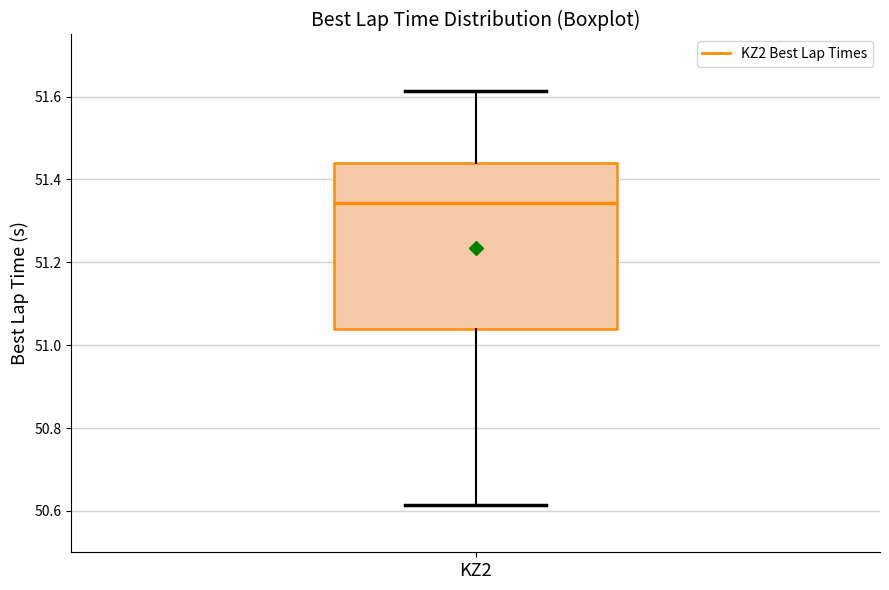

Read this box plot against the y-axis: the position of the median line, the range covered by the box, and the ends of both whiskers. The values are not printed on the chart, so give them approximately, as read against the axis.

median 51.34, box 51.04 to 51.44, whiskers 50.62 to 51.62